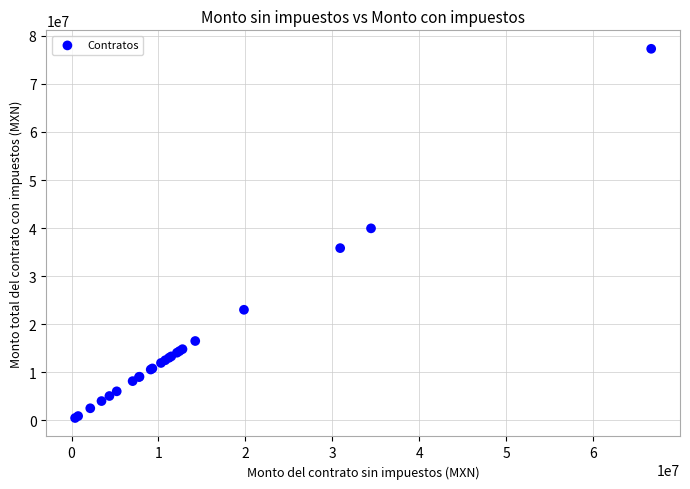

What Y value in the scatter plot is closest to 38895364?

39945189.3